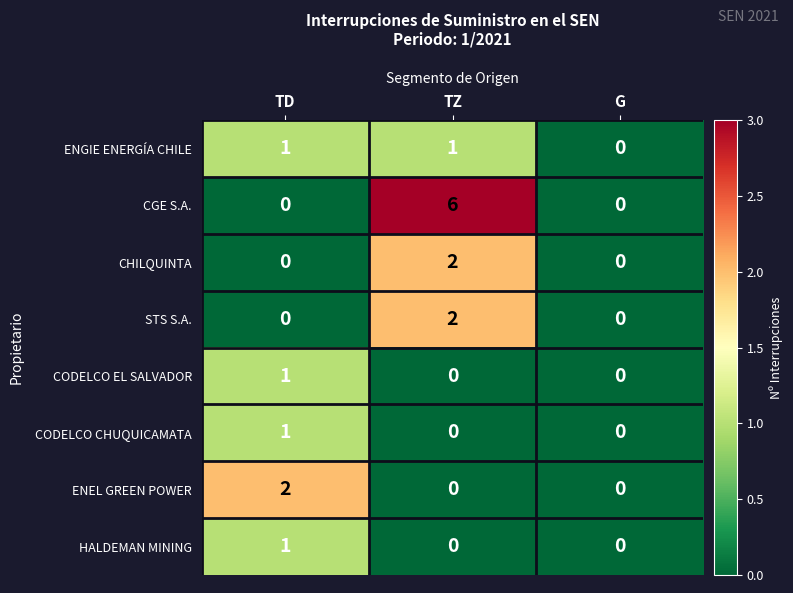

Reading right to left, list all the values displayed in this chart.

ENGIE ENERGÍA CHILE: G=0	TZ=1	TD=1
CGE S.A.: G=0	TZ=6	TD=0
CHILQUINTA: G=0	TZ=2	TD=0
STS S.A.: G=0	TZ=2	TD=0
CODELCO EL SALVADOR: G=0	TZ=0	TD=1
CODELCO CHUQUICAMATA: G=0	TZ=0	TD=1
ENEL GREEN POWER: G=0	TZ=0	TD=2
HALDEMAN MINING: G=0	TZ=0	TD=1